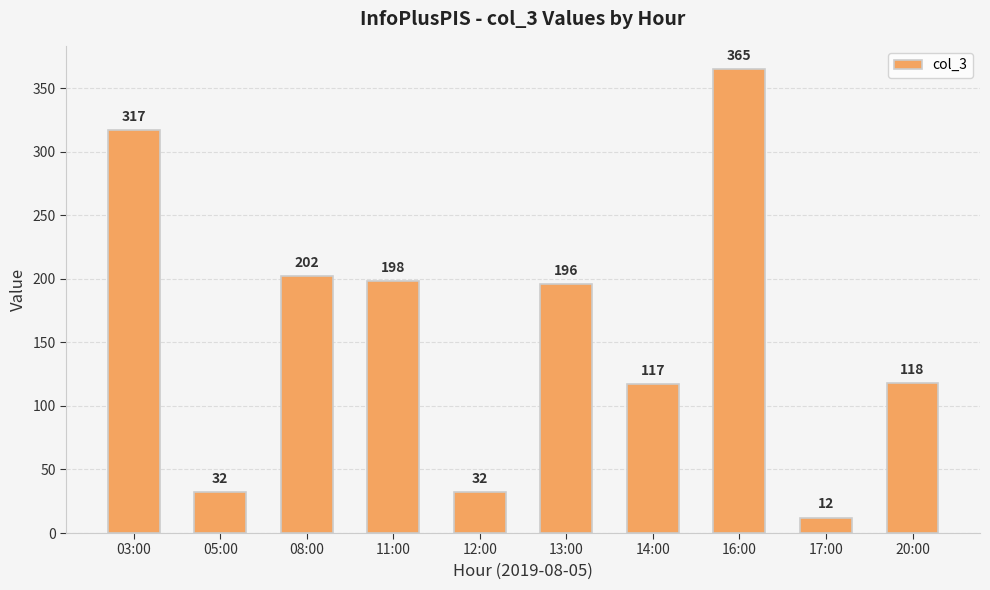

Is it true that the value at 12:00 is 32?

True